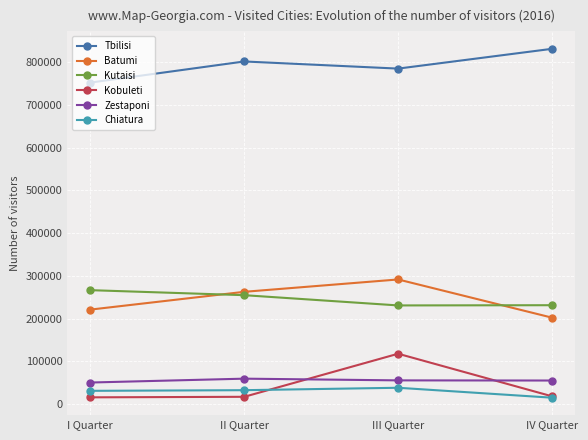

What is the maximum value for Kutaisi?

266366